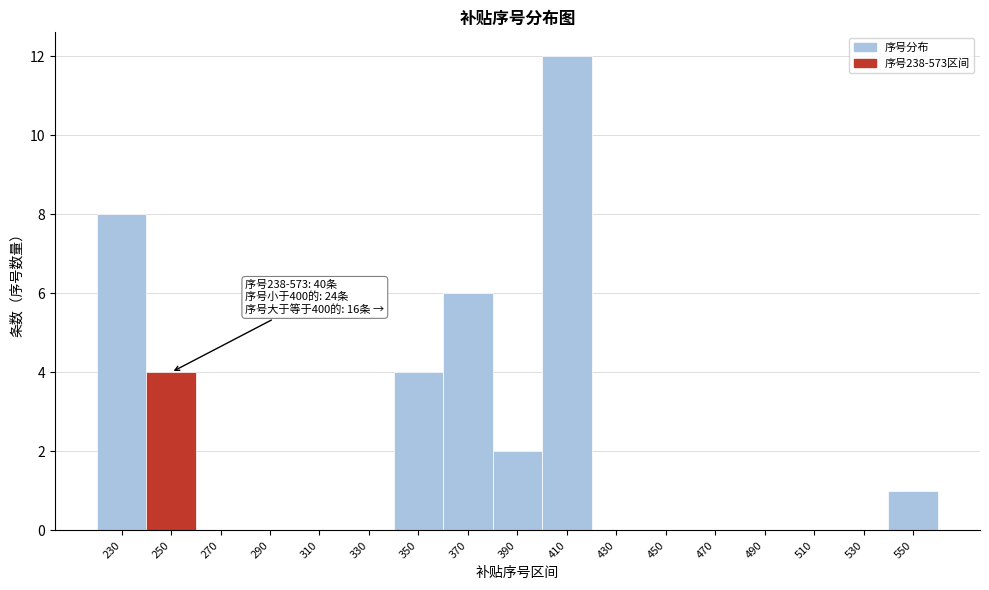

Reading right to left, extract all data points from this chart.

550=1	530=0	510=0	490=0	470=0	450=0	430=0	410=12	390=2	370=6	350=4	330=0	310=0	290=0	270=0	250=4	230=8